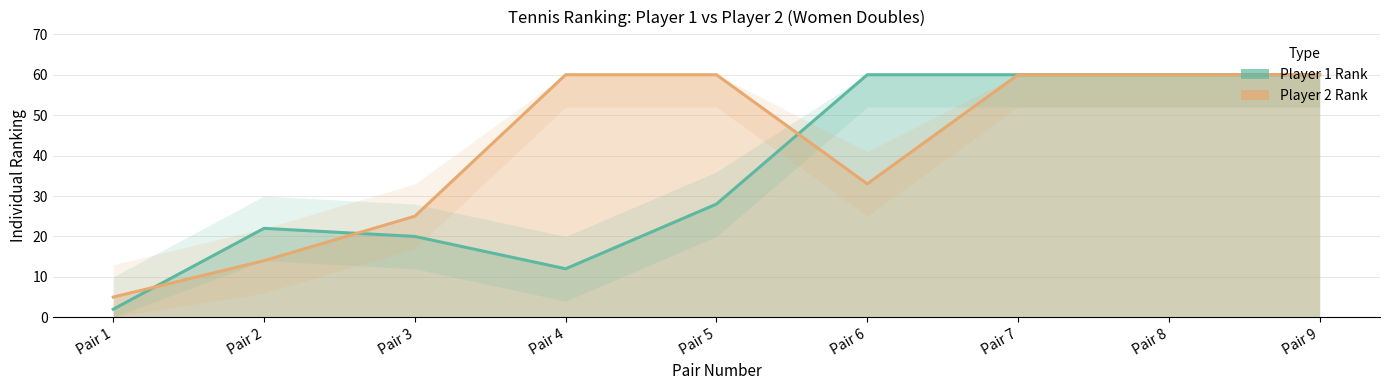

Between Pair 9 and Pair 1, which is larger?

Pair 9